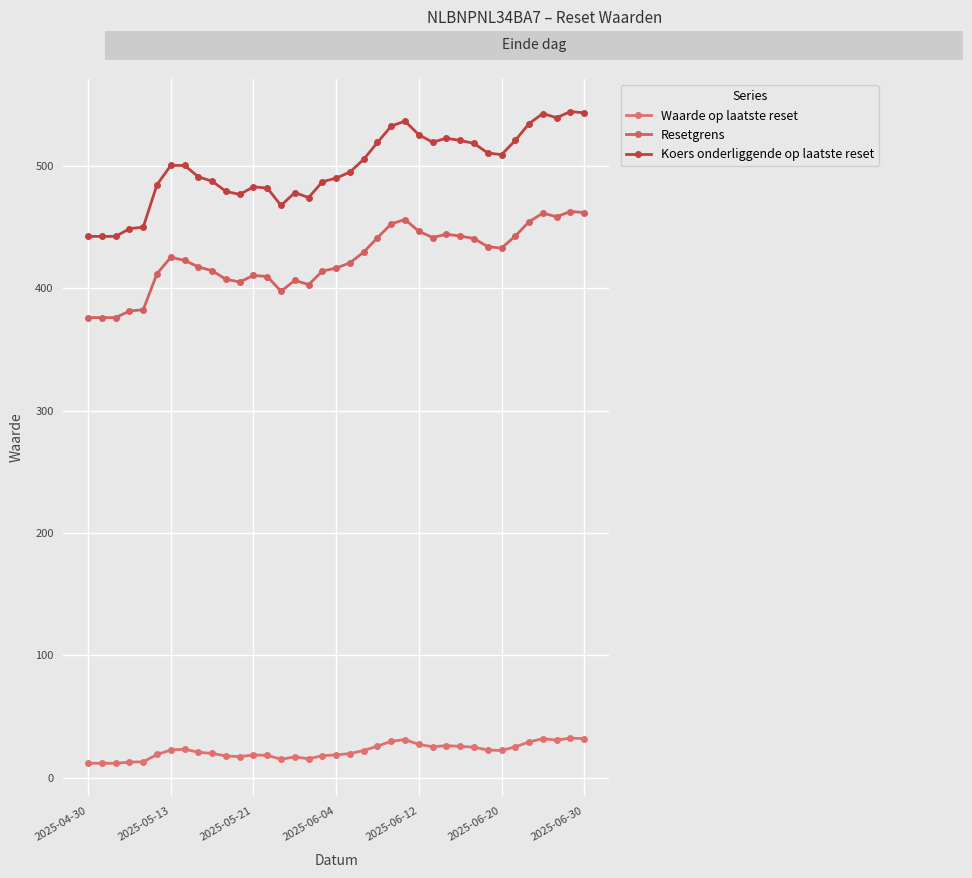

How many lines are shown in the chart?

3